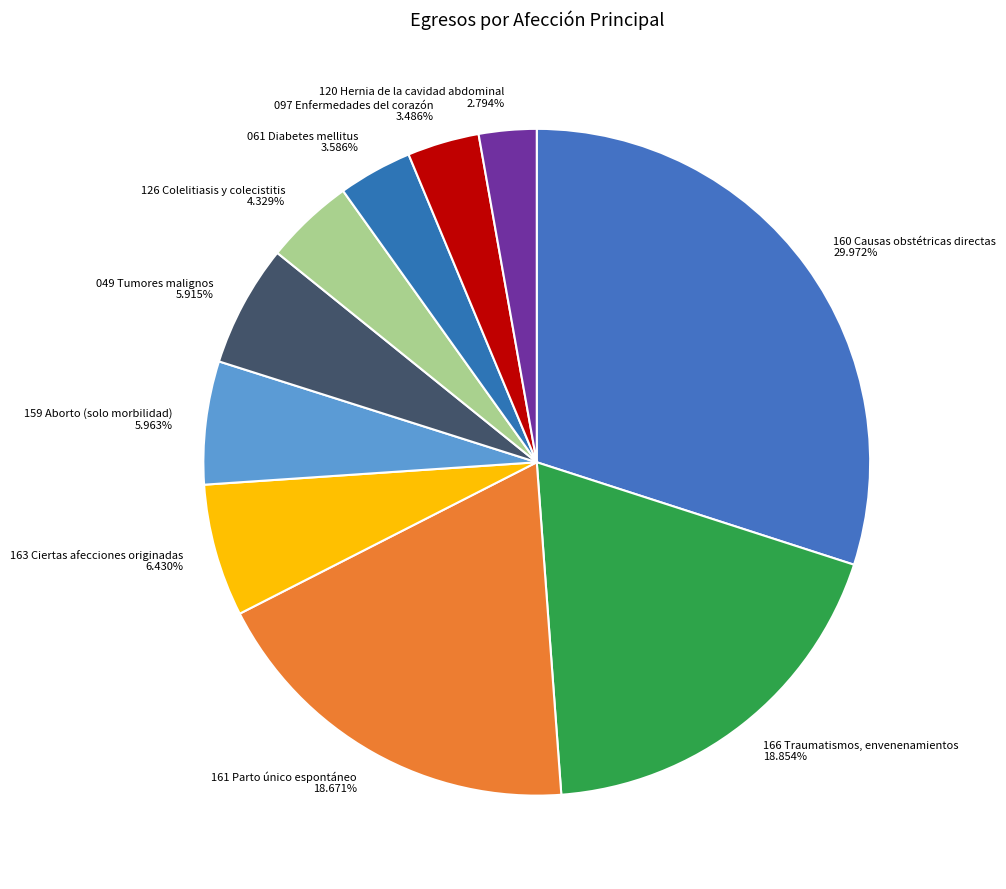

Which has a higher value, 163 Ciertas afecciones originadas or 049 Tumores malignos?

163 Ciertas afecciones originadas